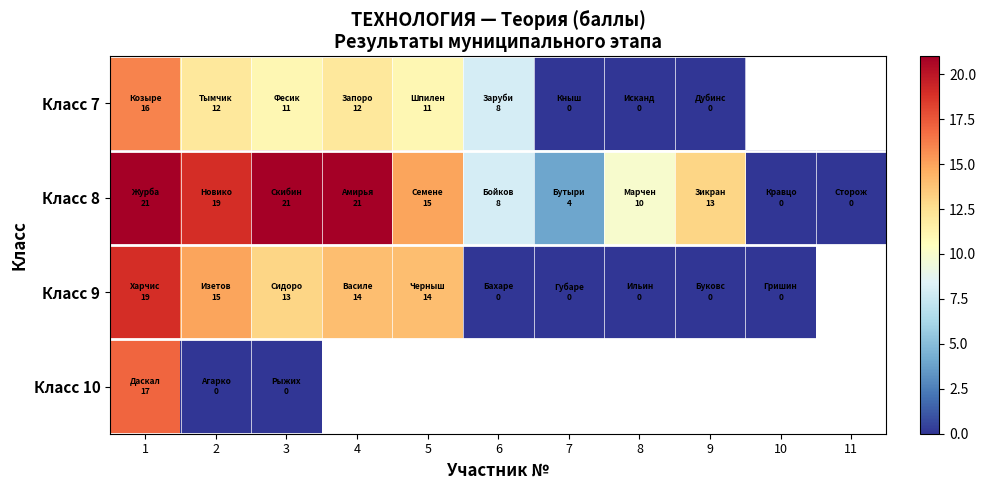

The Класс 7 series shows 12.0 at 2. True or false?

True